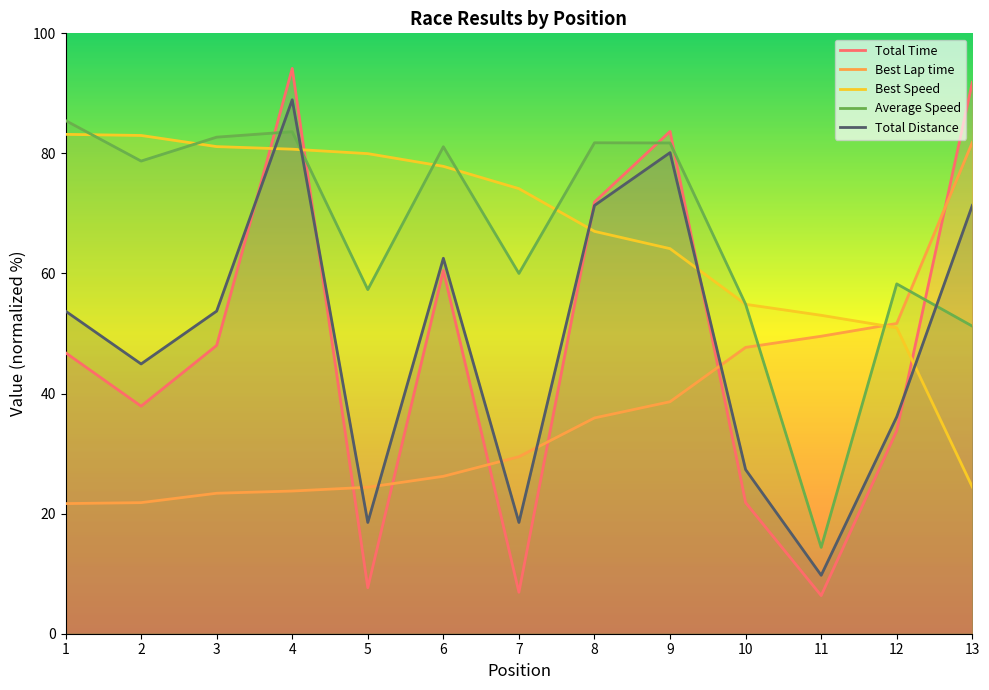

What is the difference between the second highest and minimum values in the Total Distance series?

70.4